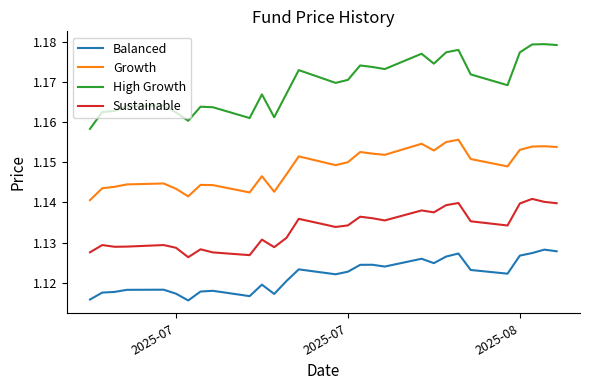

True or false: High Growth and Growth cross at least once.

False